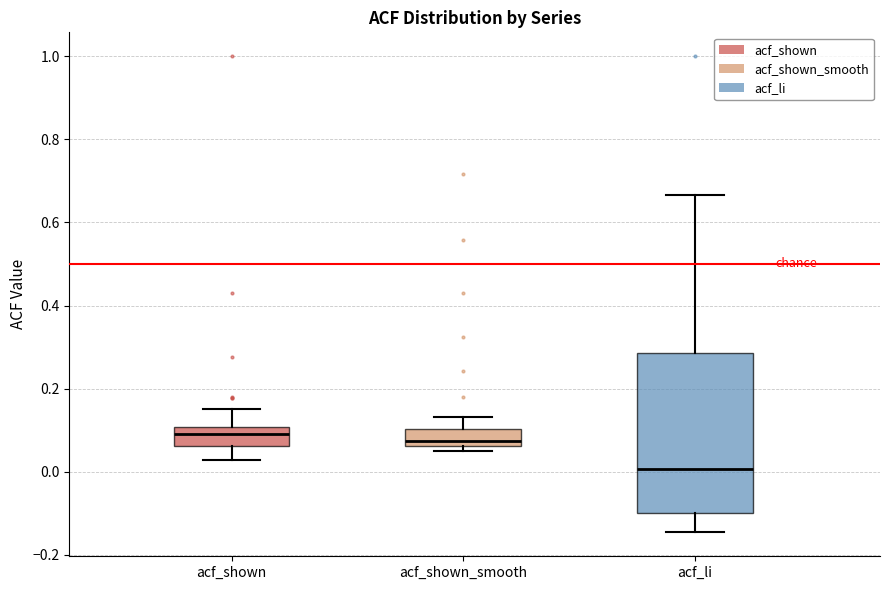

Reading left to right, transcribe this box plot: for each box, give where its median line is, the range the box spans, and where its two whiskers end, as read against the y-axis. The values are not printed on the chart, so give them approximately, as read against the axis.

acf_shown: median 0.10 (just below the box's upper edge), box 0.06 to 0.10, whiskers 0.02 to 0.16
acf_shown_smooth: median 0.08, box 0.06 to 0.10, whiskers 0.04 to 0.14
acf_li: median 0.00, box -0.10 to 0.28, whiskers -0.14 to 0.66